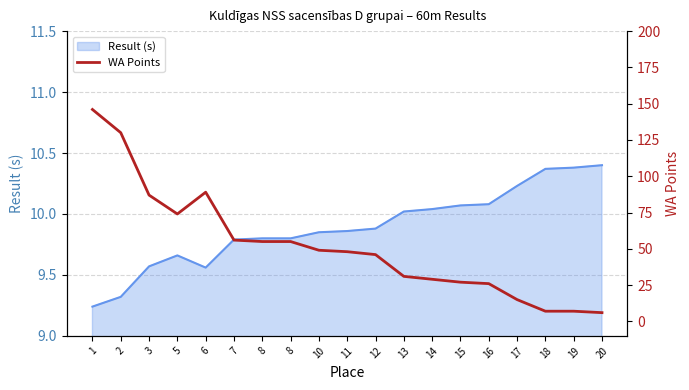

Read the value at 3, to the nearest 50.

100